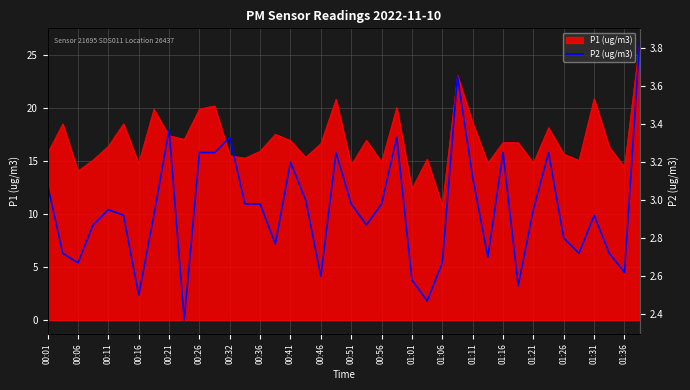

What is the maximum value for P1 (ug/m3)?

26.2